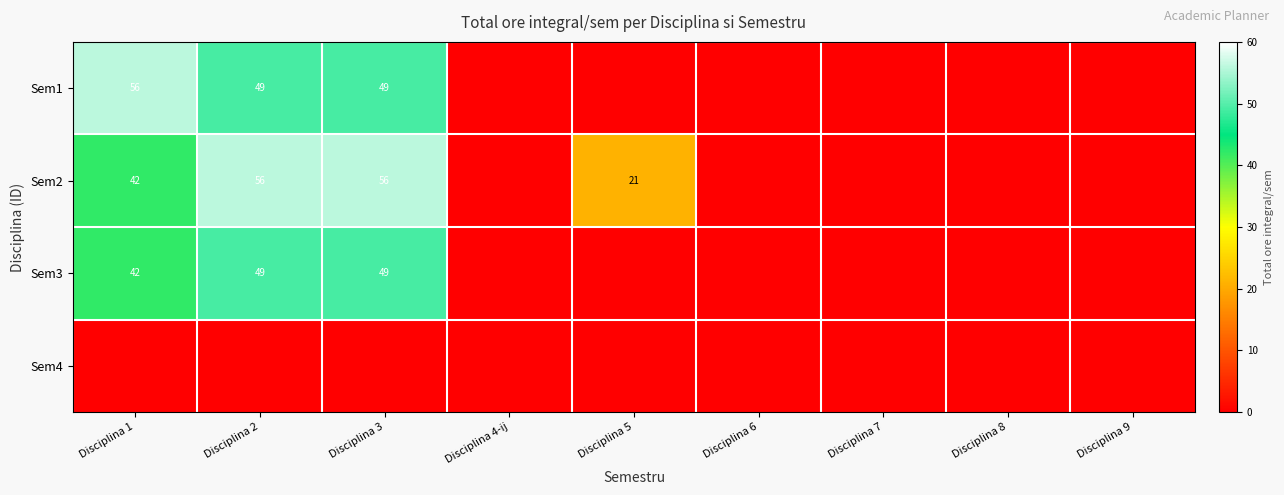

The value of Sem2 at Disciplina 2 is 56. True or false?

True